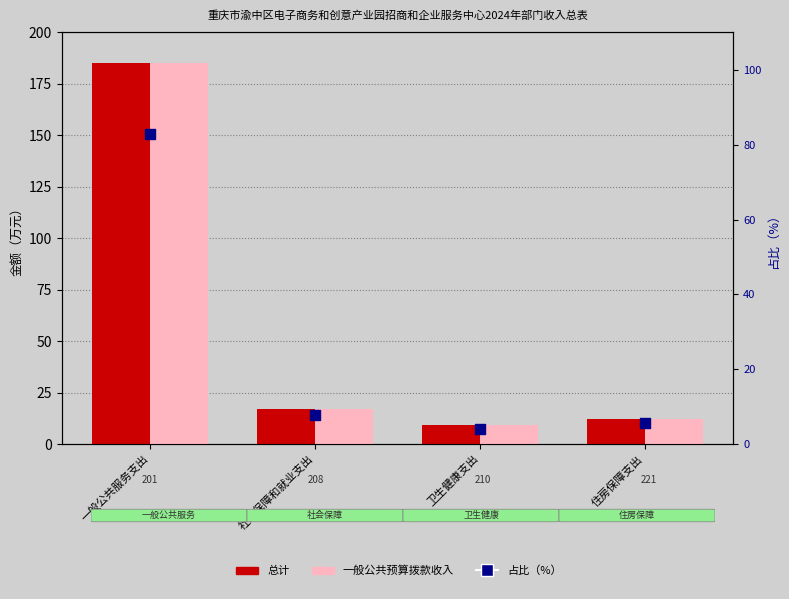

Which series reaches the maximum Y coordinate?

总计